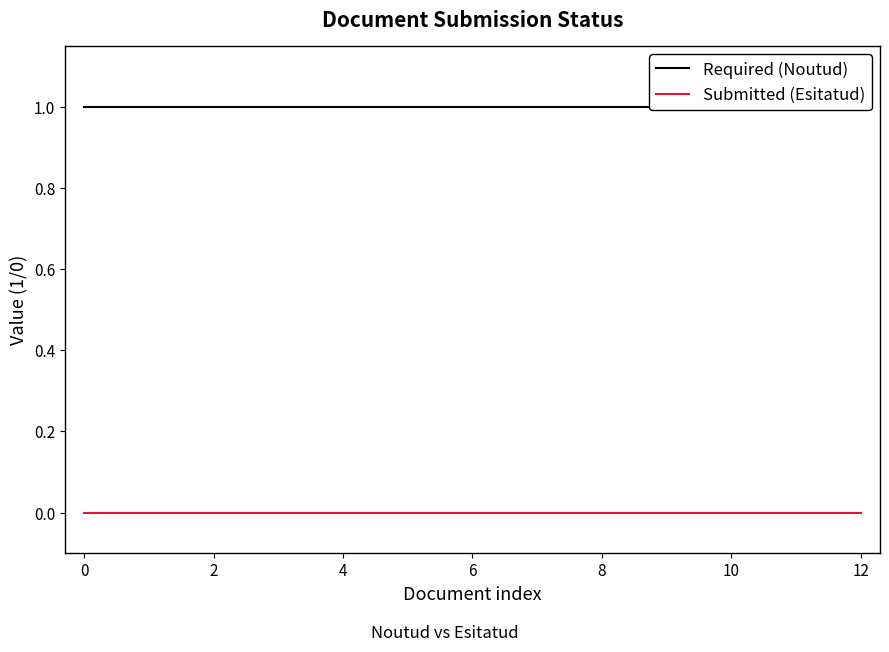

How many lines are shown in the chart?

2